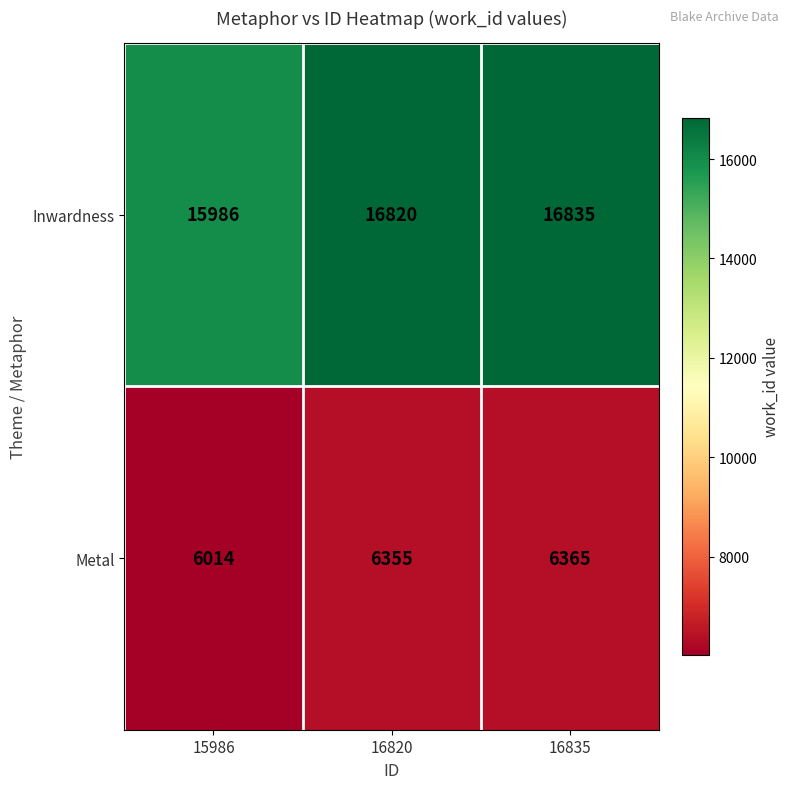

List the series in order of their peak value, lowest first.

Metal, Inwardness